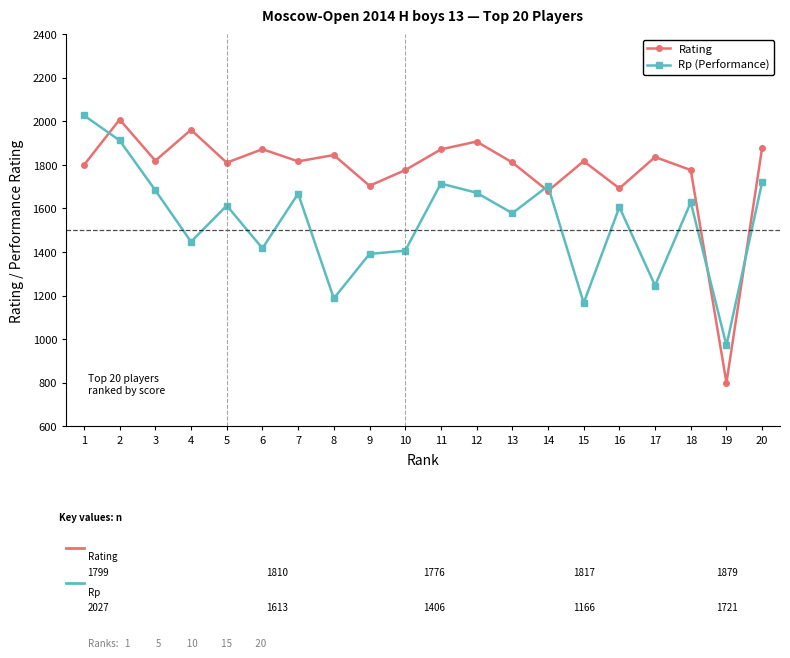

Is the value of Rp (Performance) at 9 greater than the value of Rating at 16?

No